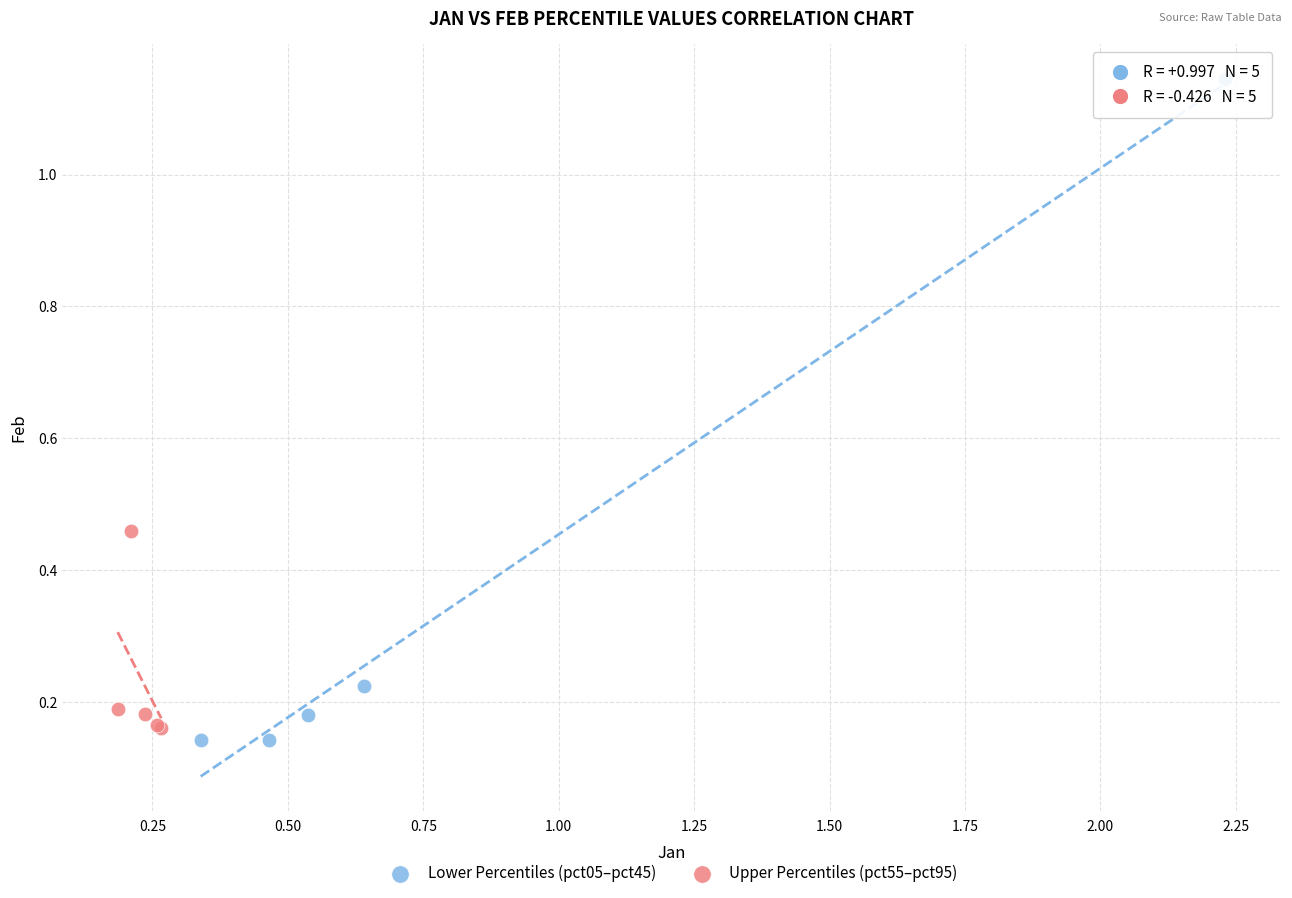

What are all the series names shown in the legend?

Lower Percentiles (pct05–pct45), Upper Percentiles (pct55–pct95)